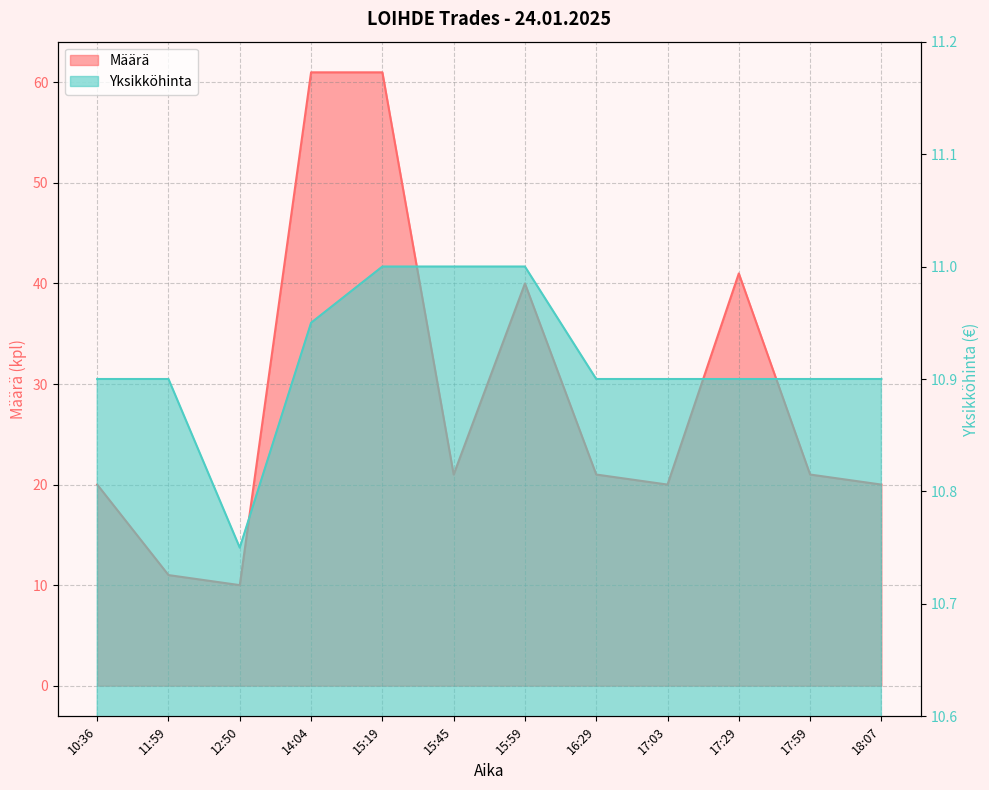

At which category is the sum across all series the highest?

15:19